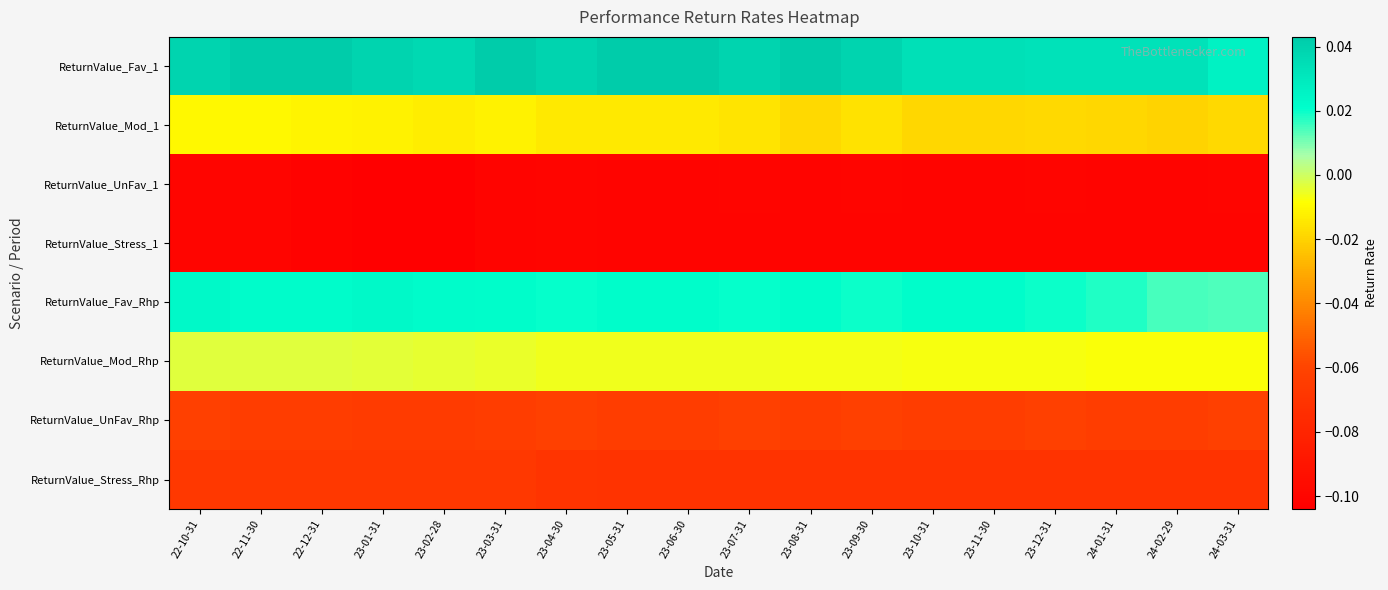

Count the number of data series in this chart.

8